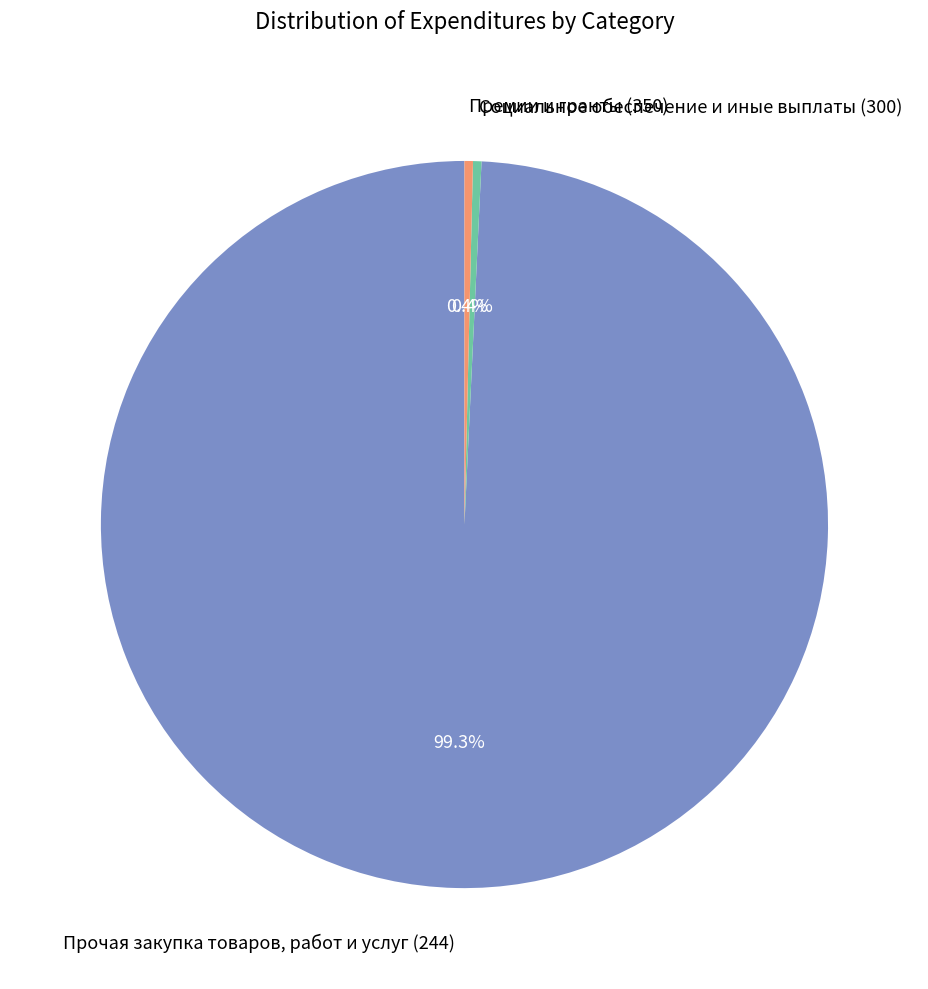

What is the largest slice in the pie chart?

Прочая закупка товаров, работ и услуг (244)